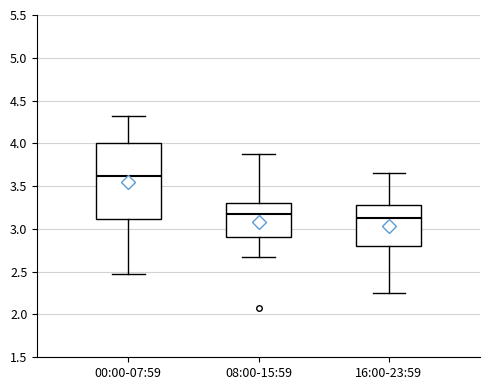

Which box has the highest median line?

00:00-07:59